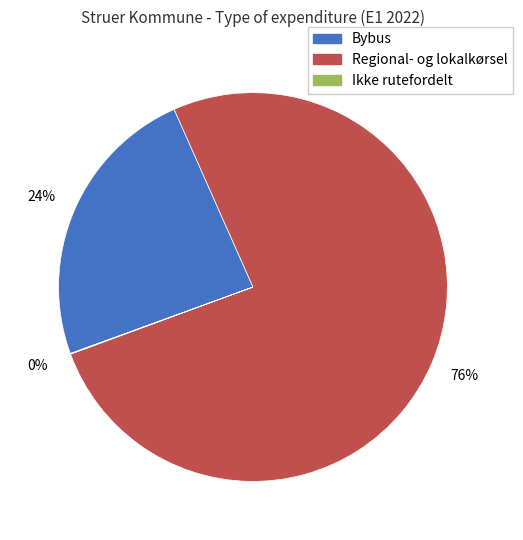

Which slice represents more than half of the pie?

Regional- og lokalkørsel